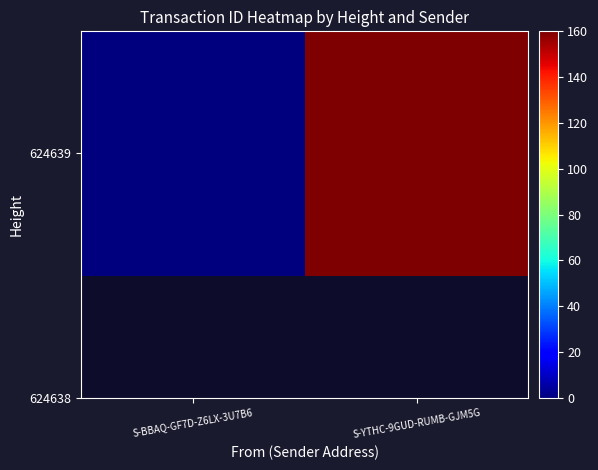

How many values are above zero?

1